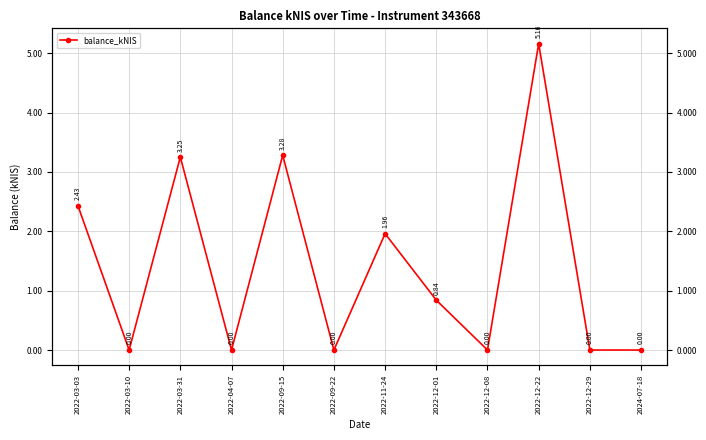

What is the label of the 1st point from the right?

2024-07-18